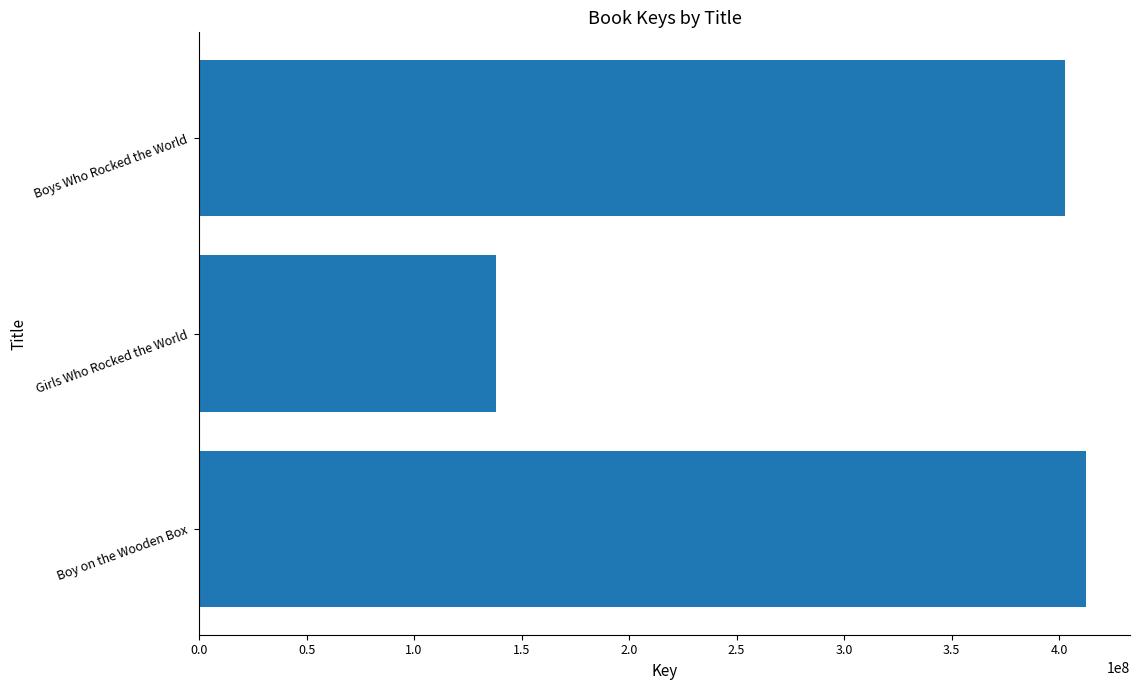

The value at Boy on the Wooden Box is 284605926. True or false?

False